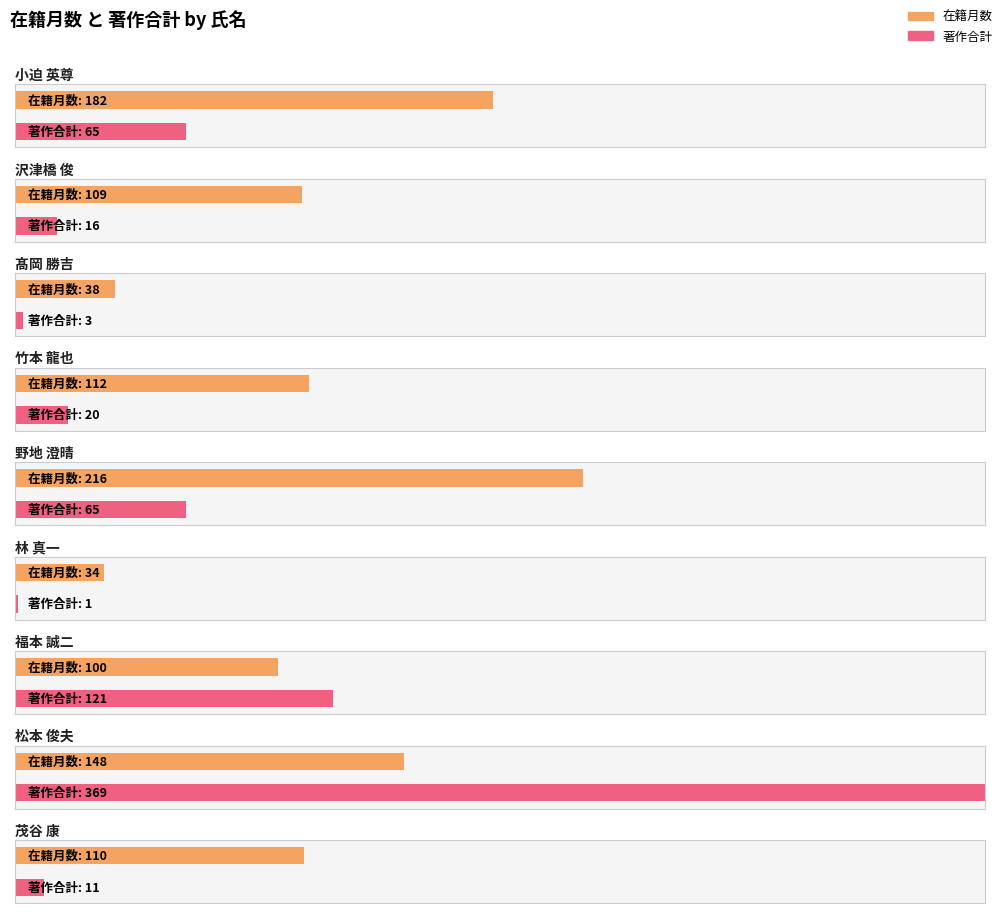

At how many categories does at least one series exceed 106?

7